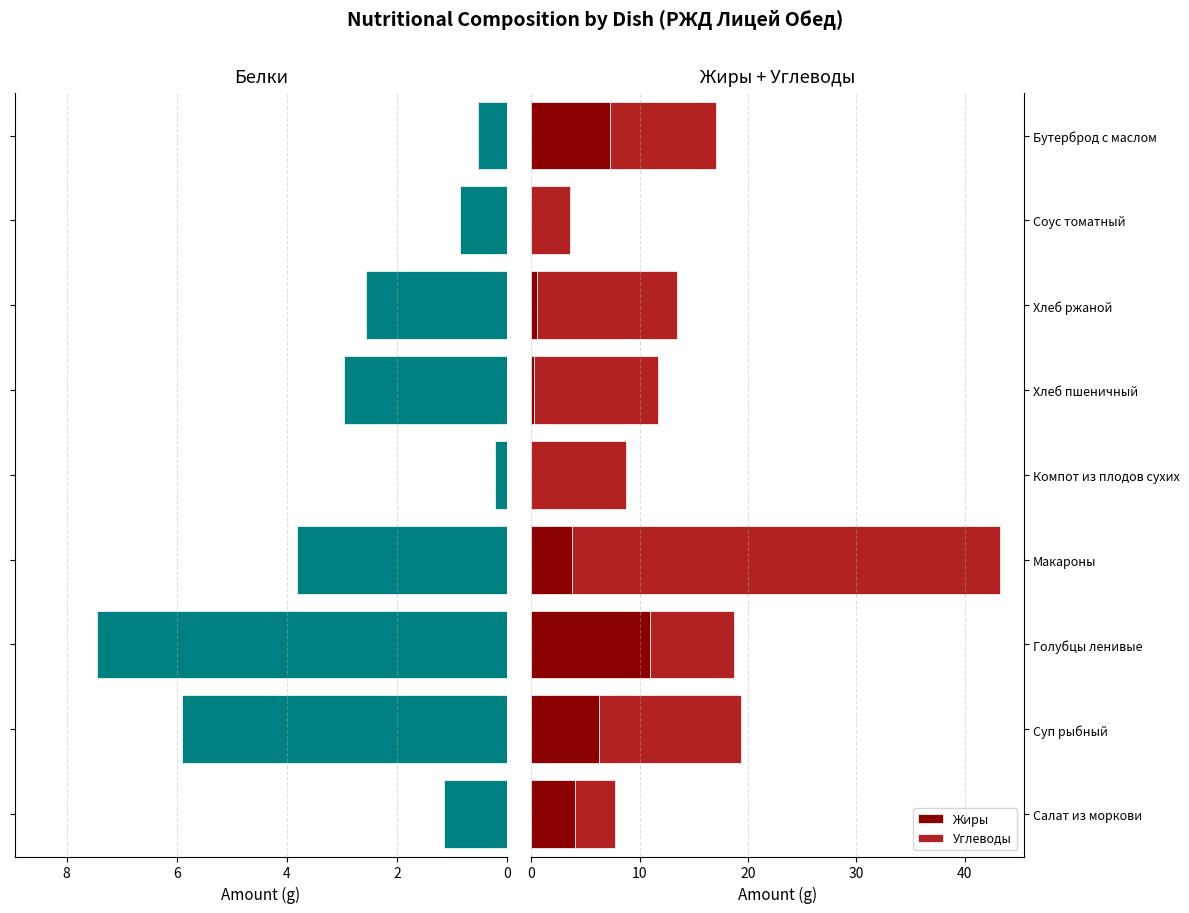

At how many categories does at least one series exceed 33?

1